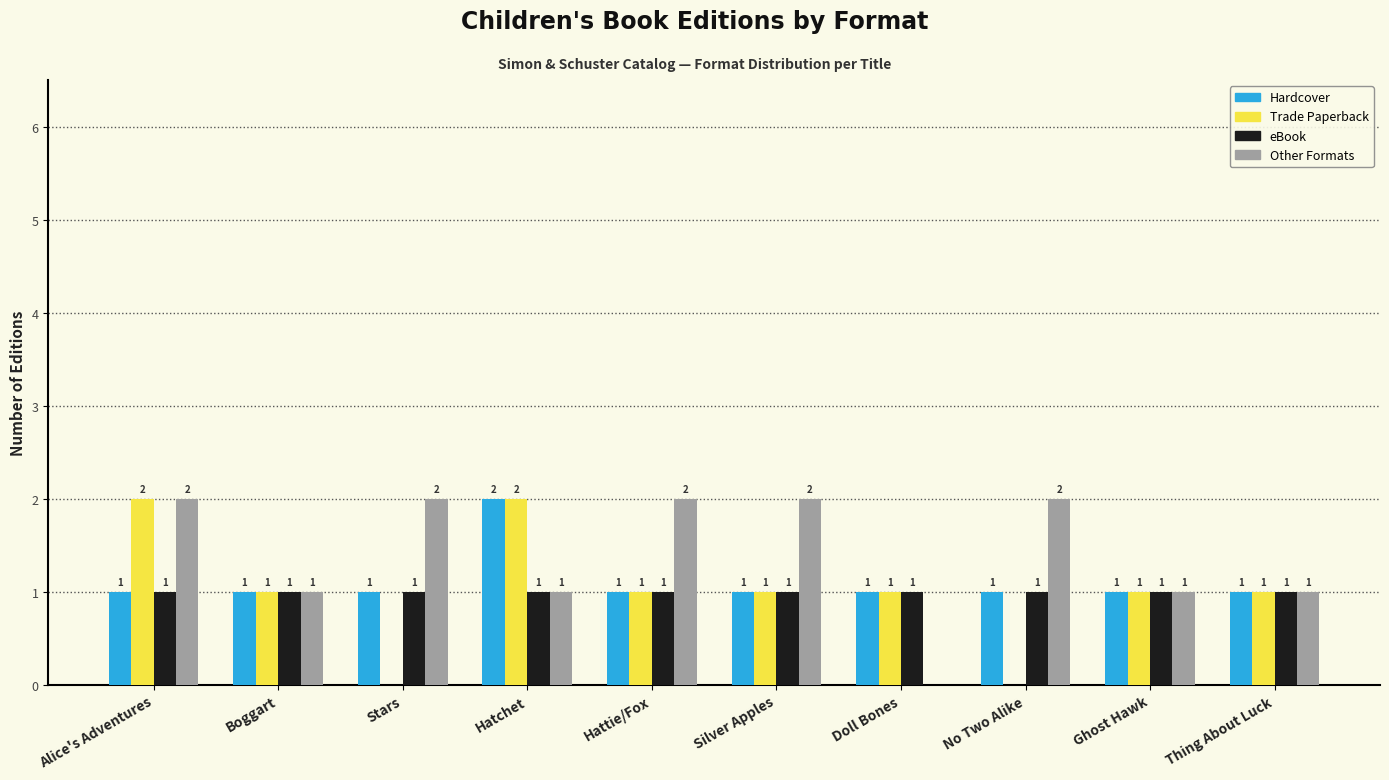

What is the total value across all series at Thing About Luck?

4